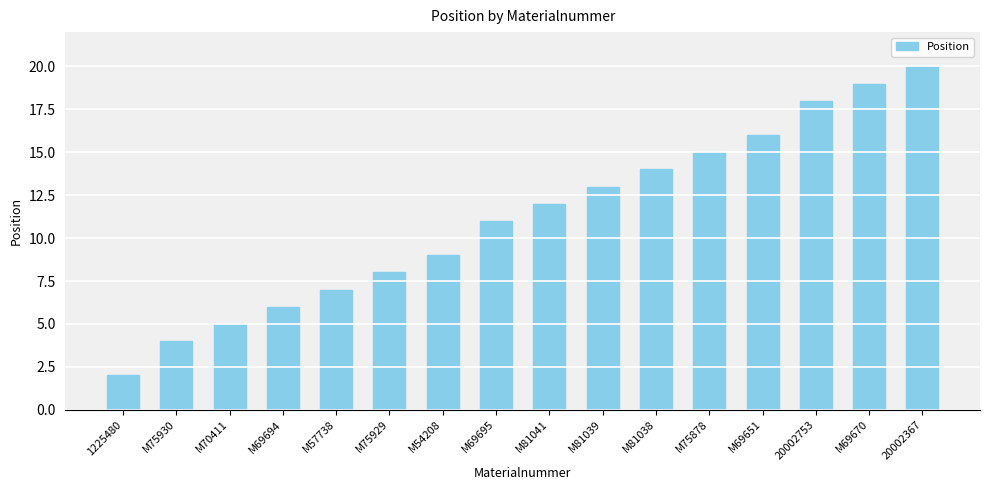

Reading left to right, transcribe all the data shown in this chart.

1225480=2	M75930=4	M70411=5	M69694=6	M57738=7	M75929=8	M54208=9	M69695=11	M81041=12	M81039=13	M81038=14	M75878=15	M69651=16	20002753=18	M69670=19	20002367=20